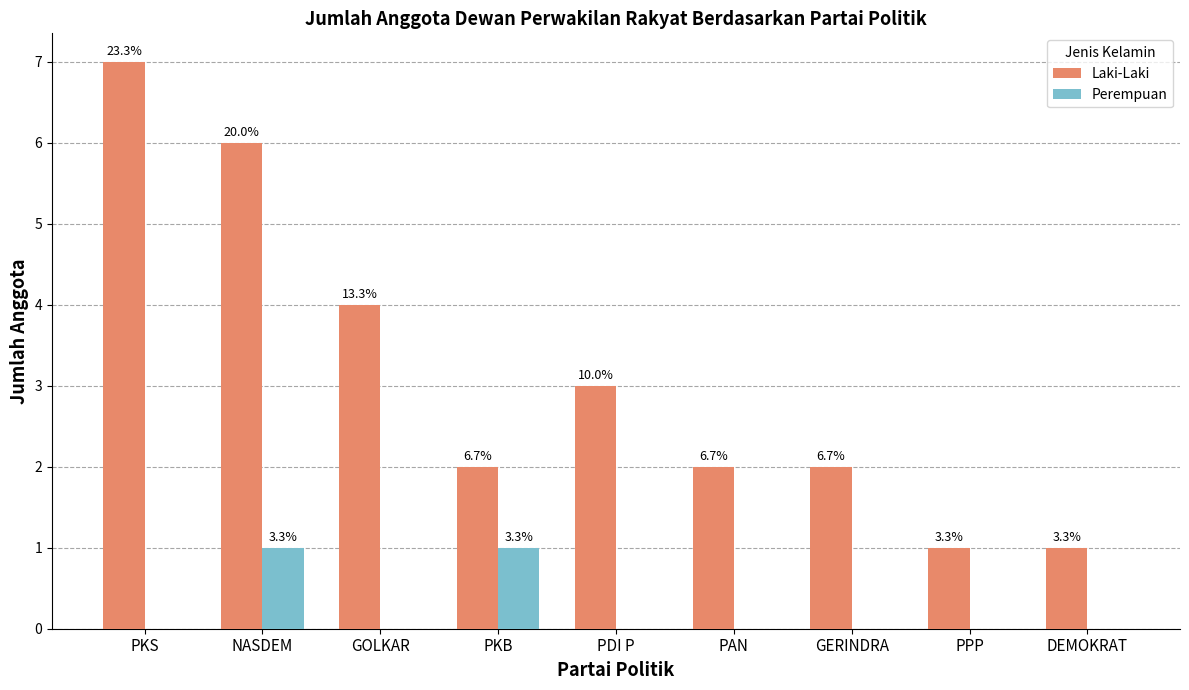

How many groups of bars are there?

9